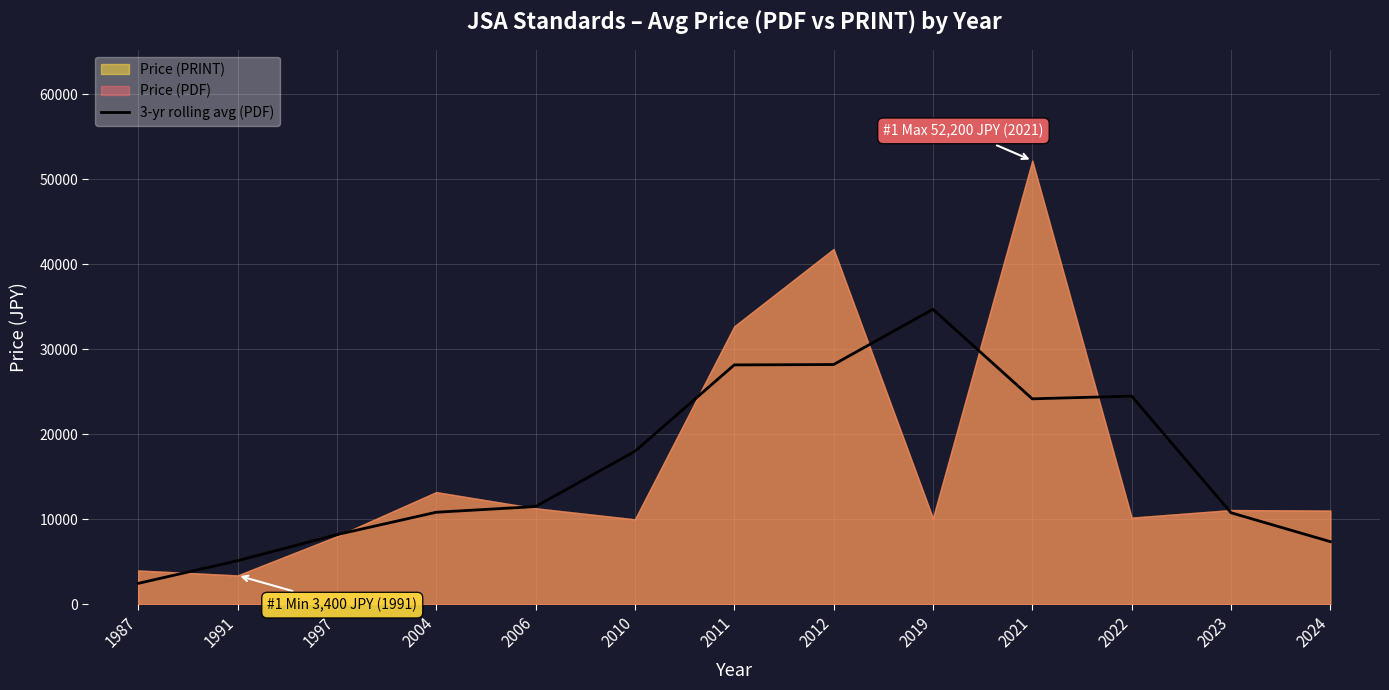

Reading left to right, transcribe all the data shown in this chart.

2461.0	5127.7	8200.0	10833.3	11500.0	18000.0	28166.7	28211.0	34711.0	24177.7	24496.3	10773.3	7373.3